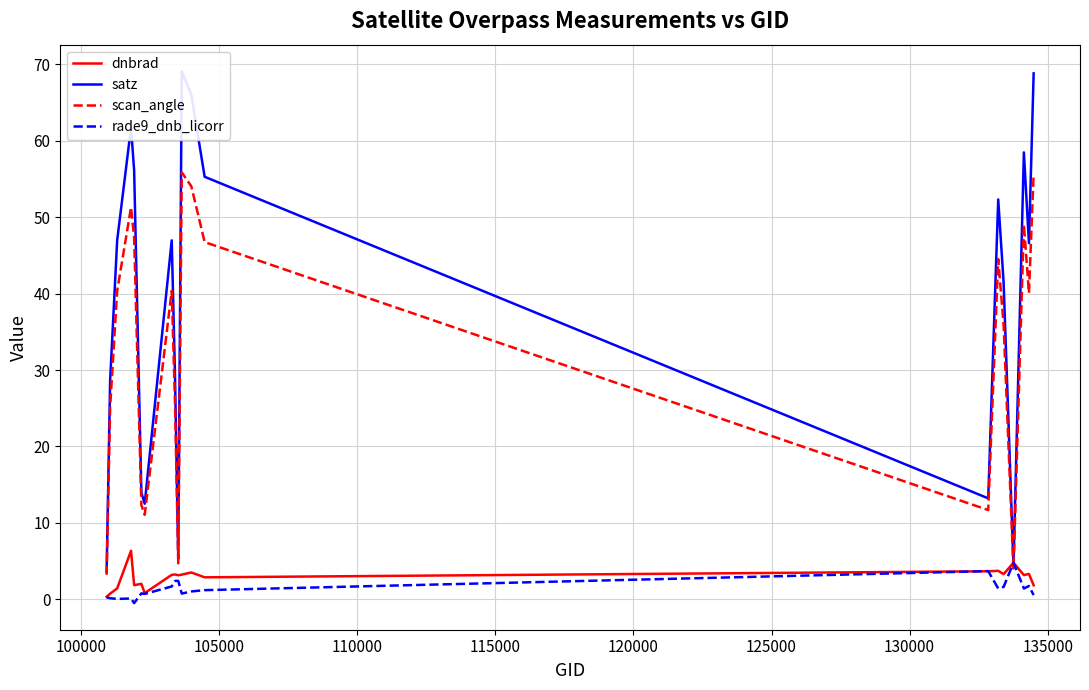

True or false: rade9_dnb_licorr has more than 1 interior local peaks.

True